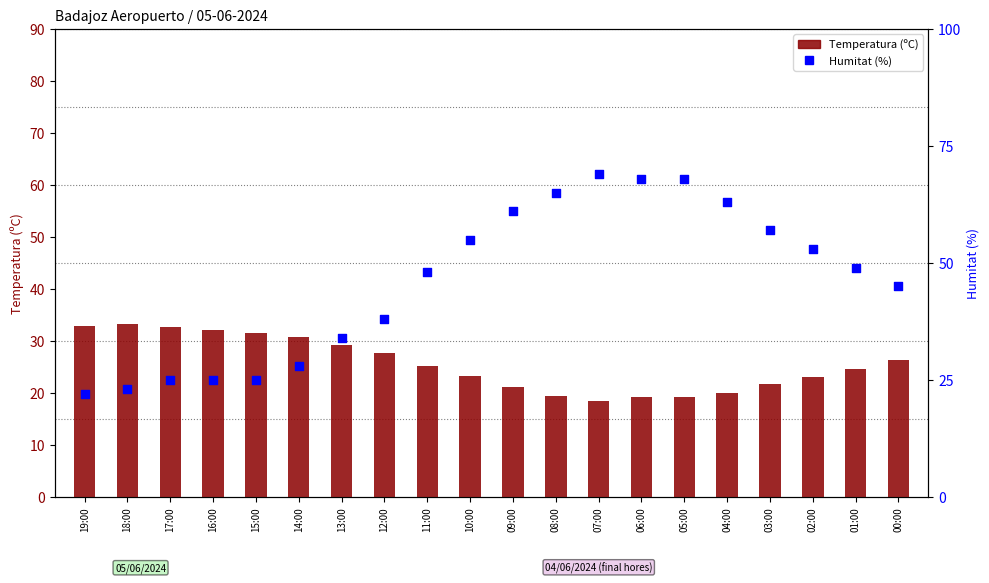

Which series has the widest spread of Y values?

Humitat (%)